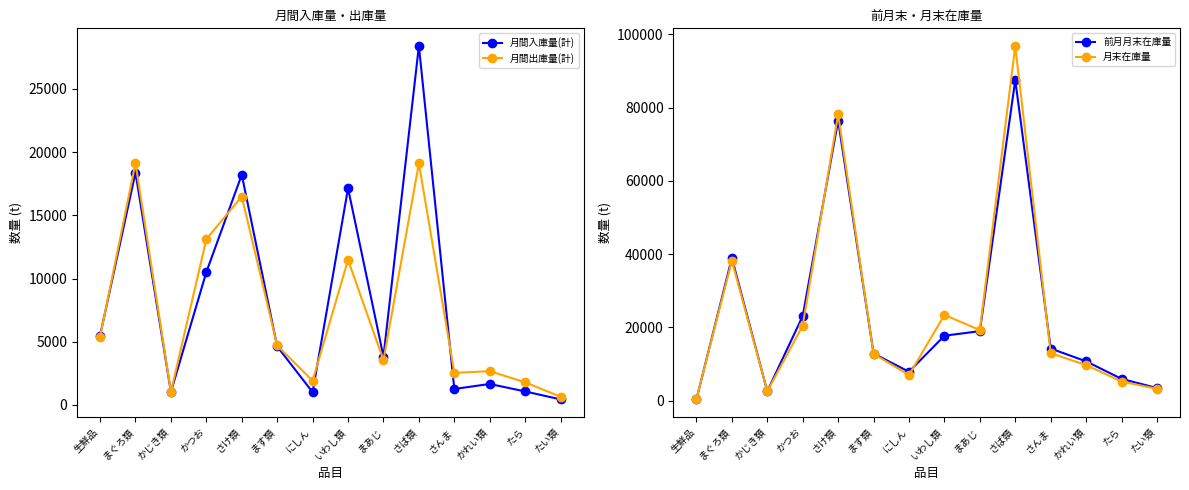

Which series has the widest spread of values?

月末在庫量